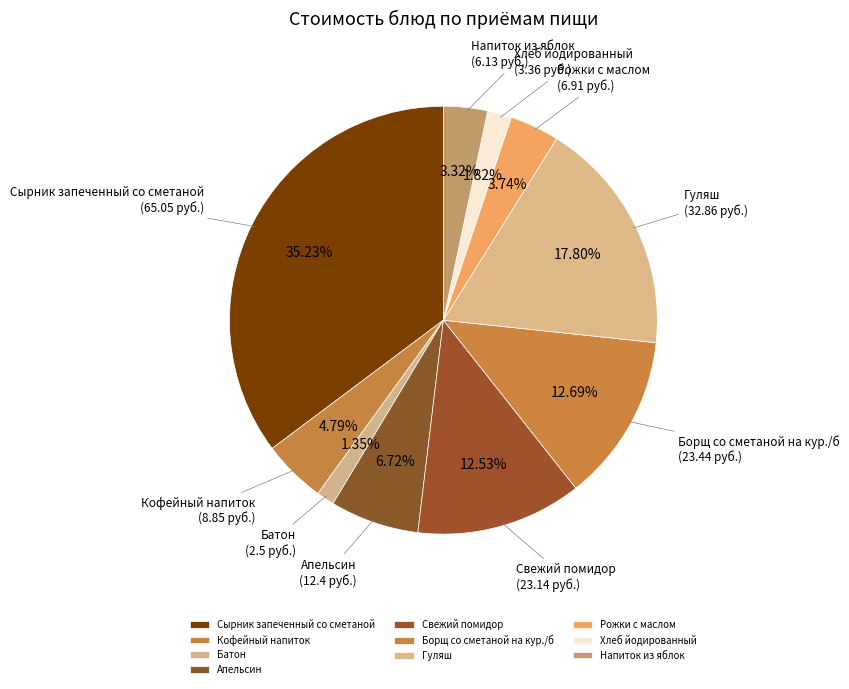

Which has a higher value, Напиток из яблок or Сырник запеченный со сметаной?

Сырник запеченный со сметаной